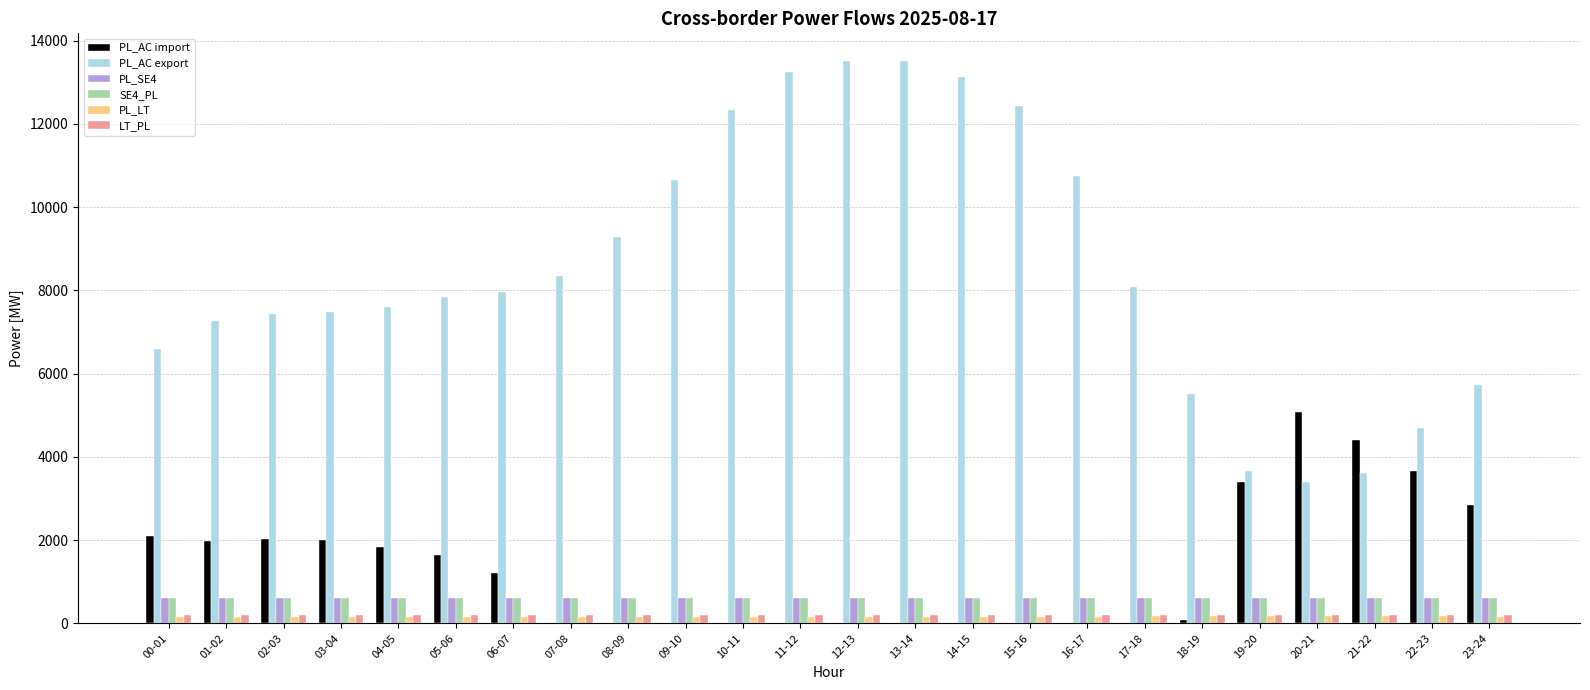

The value of PL_AC import at 20-21 is 6794. True or false?

False